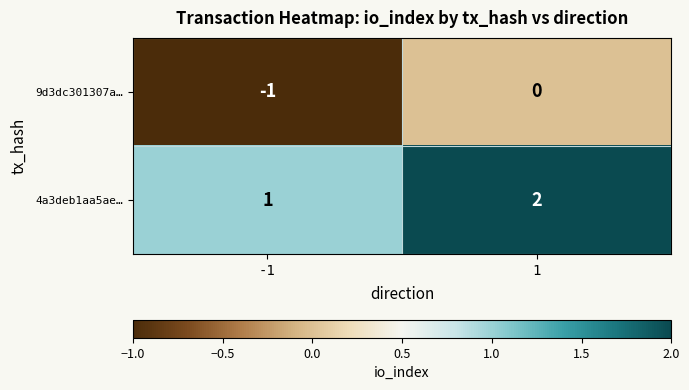

What is the sum of all 4a3deb1aa5ae… values?

3